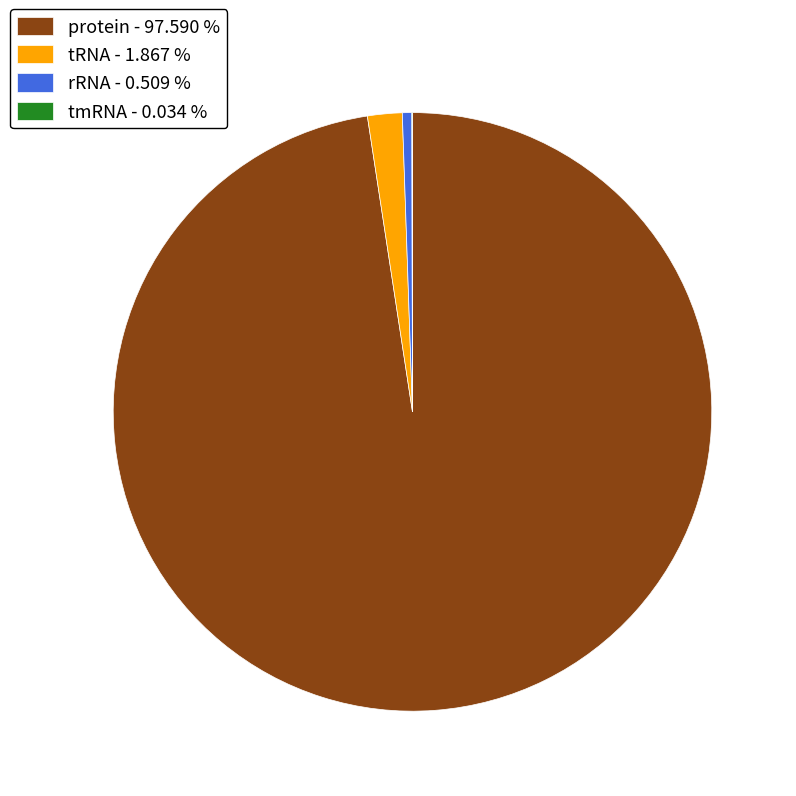

Is protein - 97.590 % the majority of the pie?

Yes